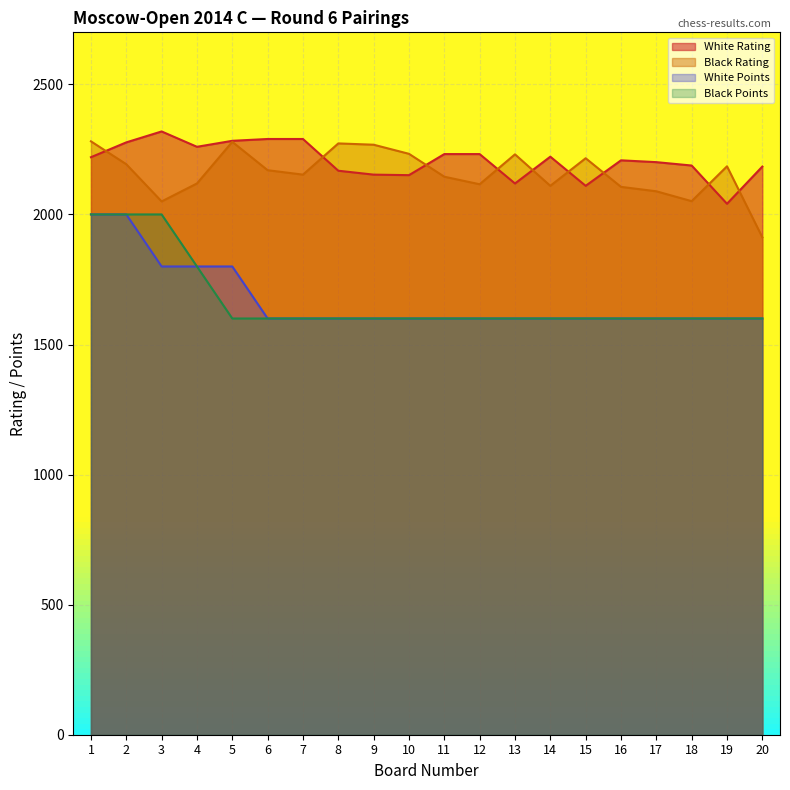

Reading left to right, extract all data points from this chart.

White Rating: 1=2220	2=2277	3=2319	4=2260	5=2283	6=2290	7=2290	8=2168	9=2153	10=2151	11=2232	12=2232	13=2119	14=2222	15=2110	16=2208	17=2201	18=2188	19=2041	20=2184
Black Rating: 1=2281	2=2193	3=2050	4=2119	5=2279	6=2170	7=2153	8=2273	9=2268	10=2233	11=2145	12=2116	13=2231	14=2110	15=2216	16=2106	17=2089	18=2051	19=2185	20=1912
White Points: 1=2000	2=2000	3=1800	4=1800	5=1800	6=1600	7=1600	8=1600	9=1600	10=1600	11=1600	12=1600	13=1600	14=1600	15=1600	16=1600	17=1600	18=1600	19=1600	20=1600
Black Points: 1=2000	2=2000	3=2000	4=1800	5=1600	6=1600	7=1600	8=1600	9=1600	10=1600	11=1600	12=1600	13=1600	14=1600	15=1600	16=1600	17=1600	18=1600	19=1600	20=1600